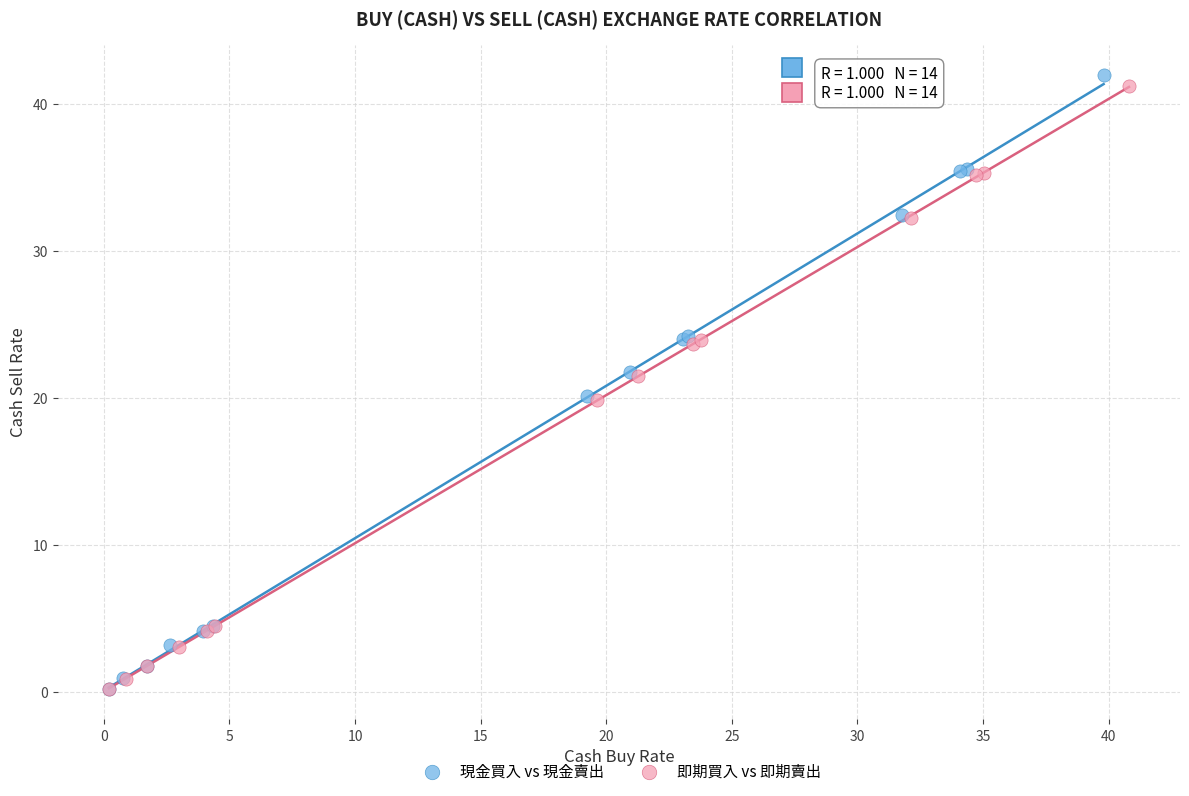

Which series contains the highest Y value?

現金買入 vs 現金賣出